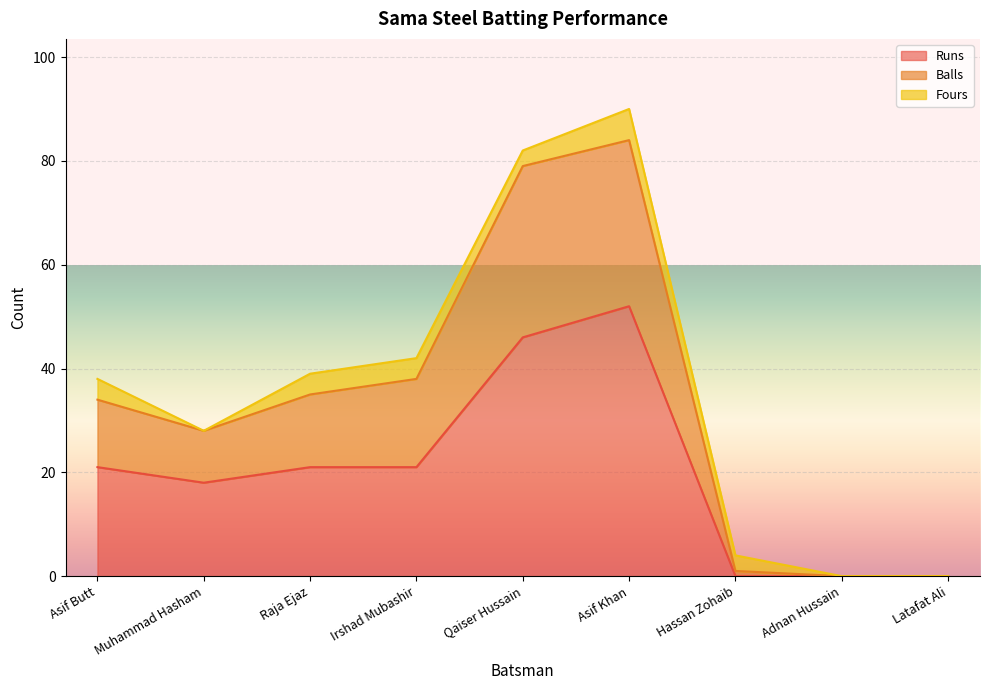

True or false: Runs has more than 0 points higher than both neighbors.

True